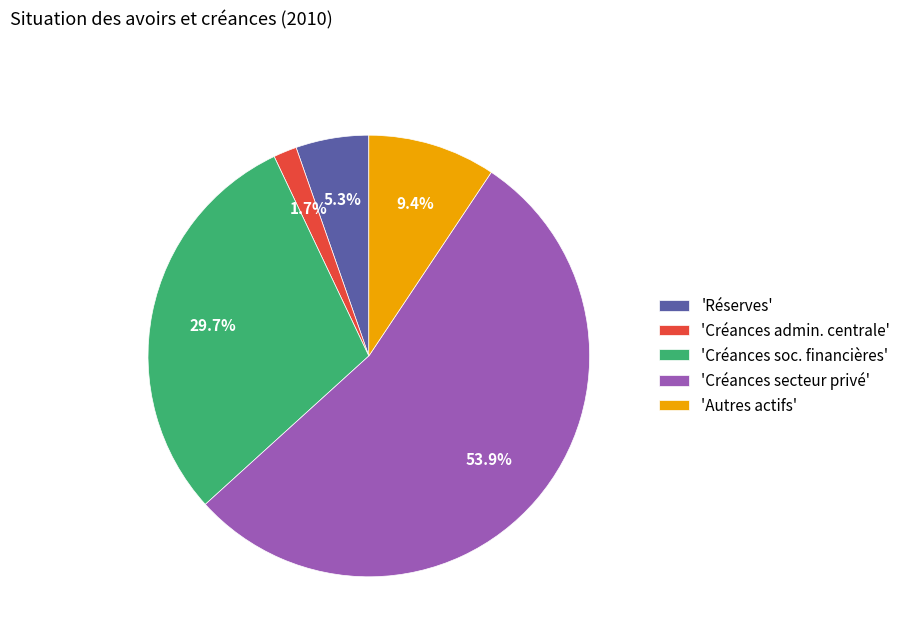

What is the majority slice?

'Créances secteur privé'